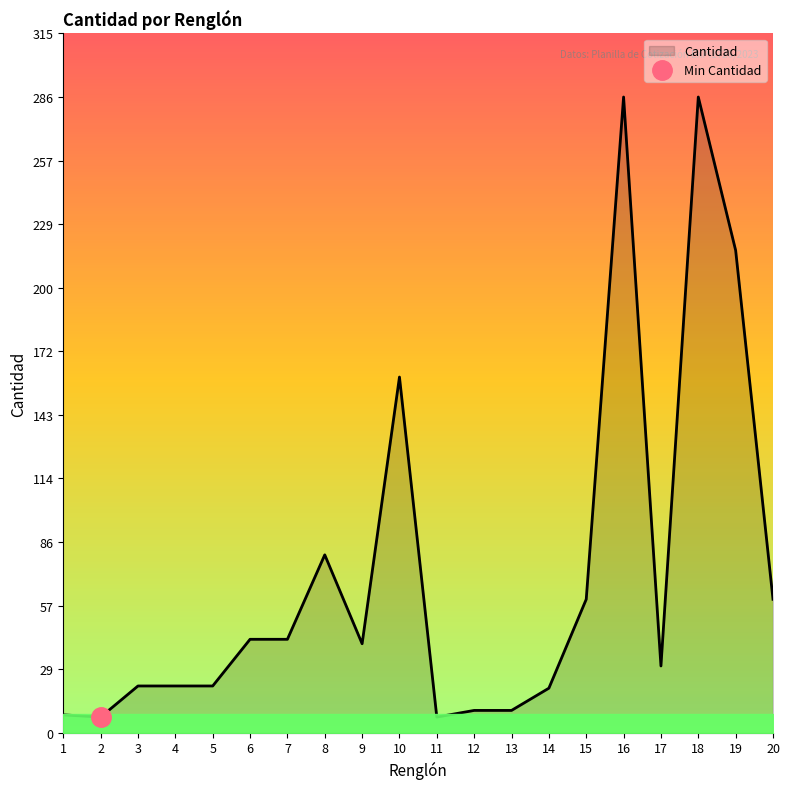

Rank the categories by value from lowest to highest.

2, 11, 1, 12, 13, 14, 3, 4, 5, 17, 9, 6, 7, 15, 20, 8, 10, 19, 16, 18